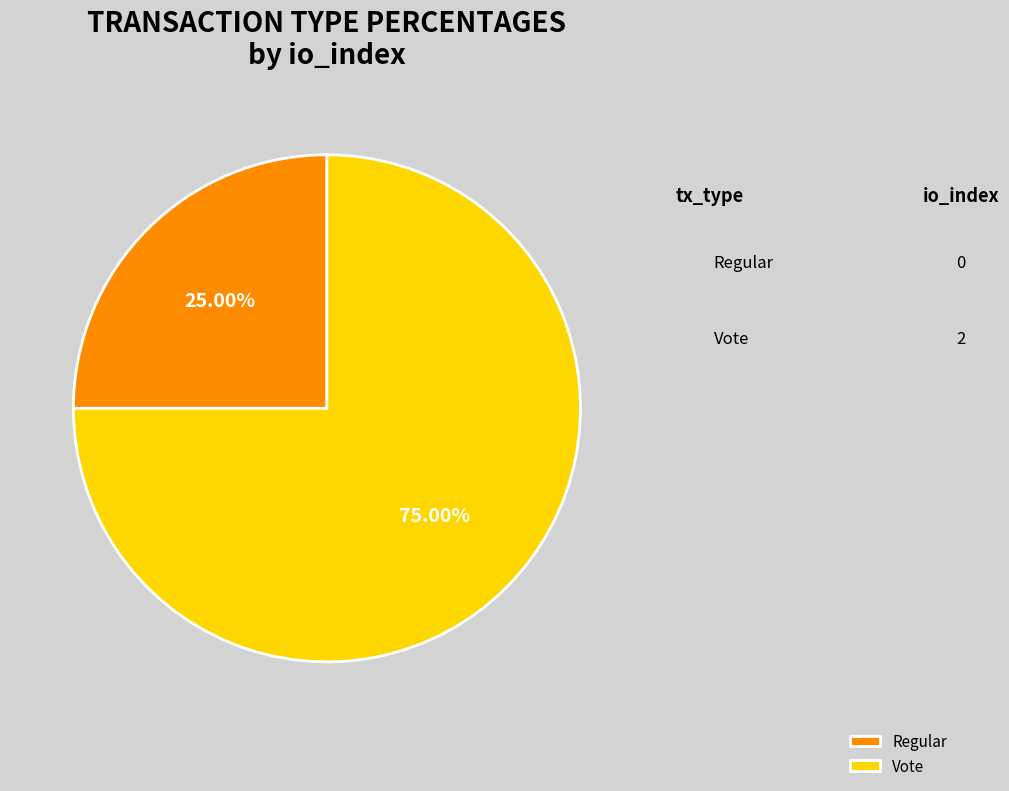

To the nearest percent, what is the combined percentage of Vote and Regular?

100%